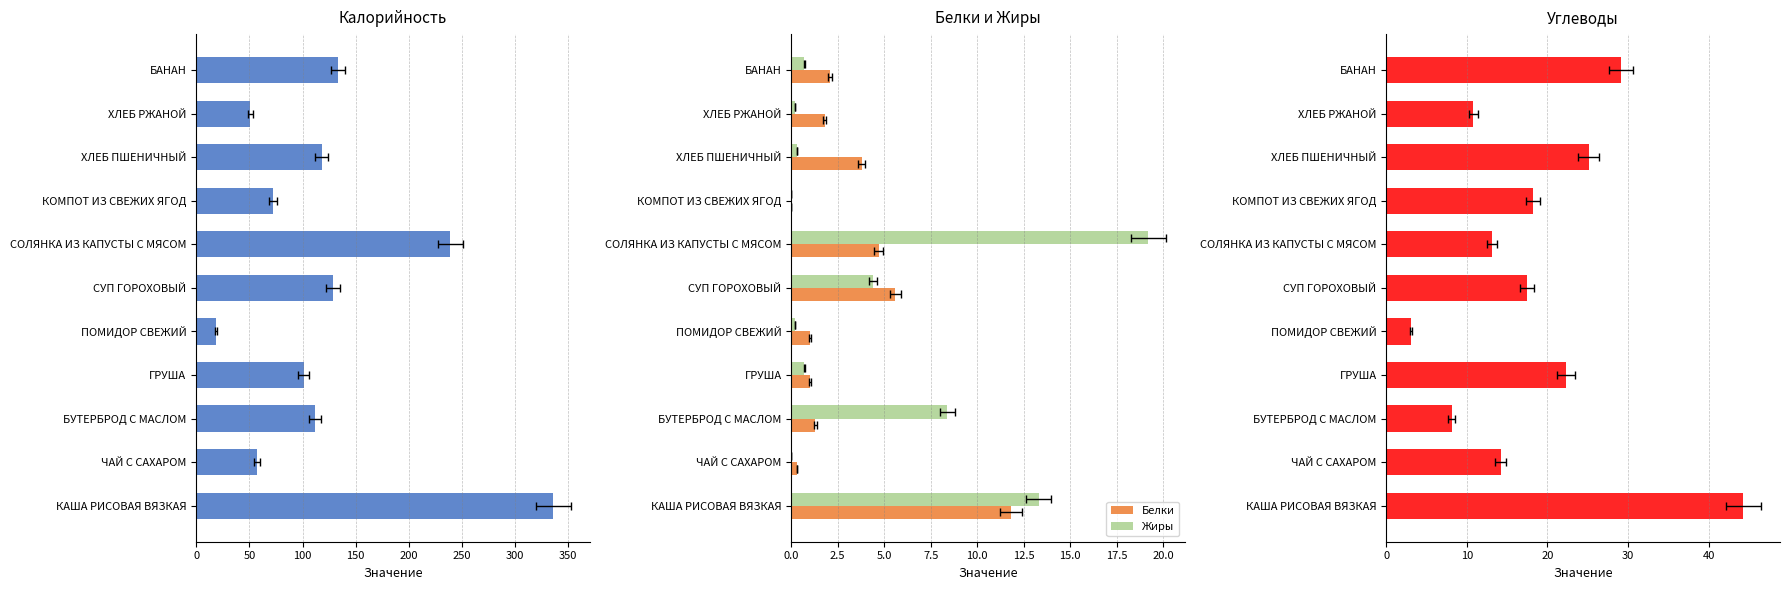

What is the maximum value shown in the chart?

336.0